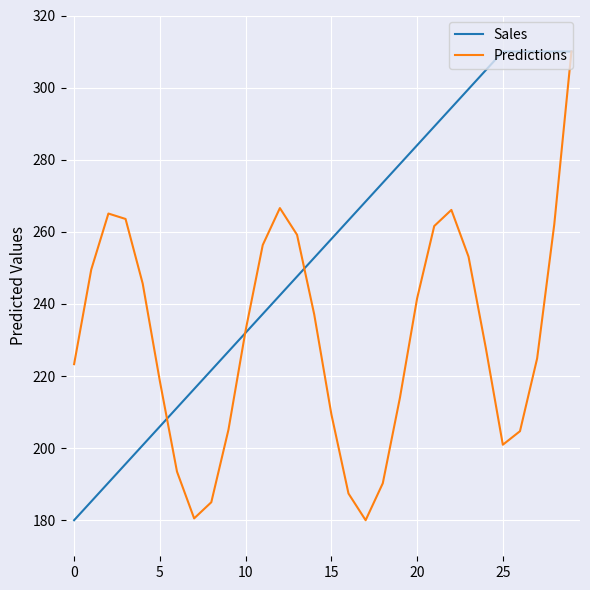

List the series in order of their overall mean, highest first.

Sales, Predictions